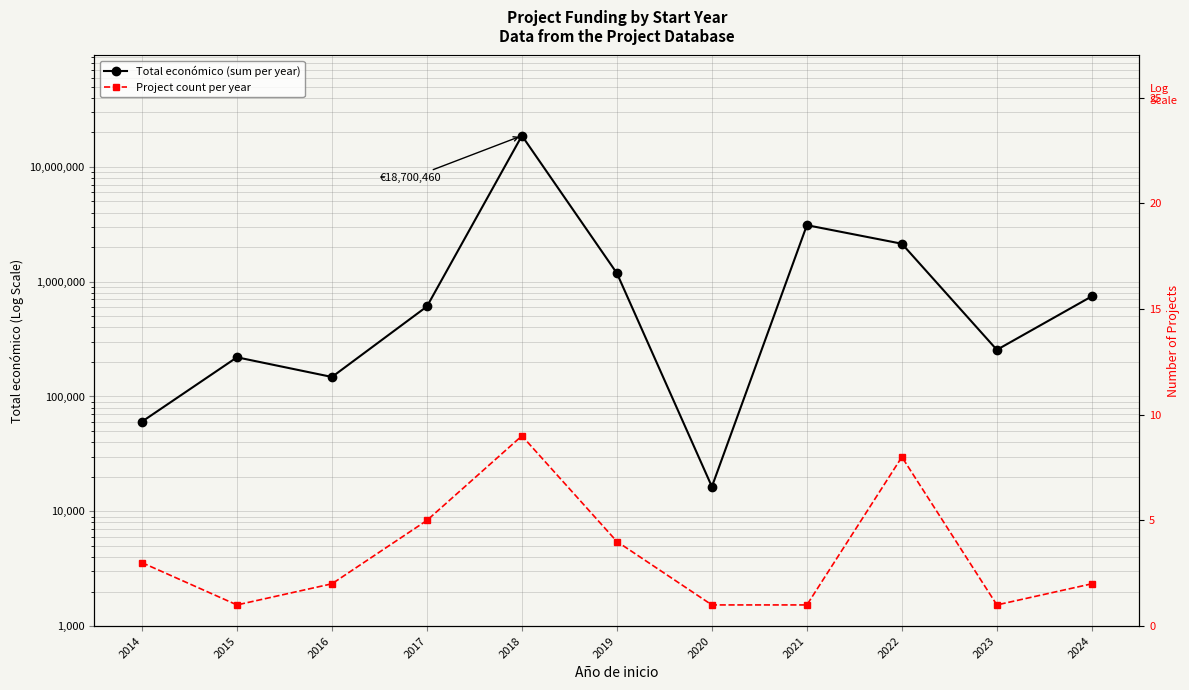

At which label is Total económico (sum per year) closest to 9358418?

2021